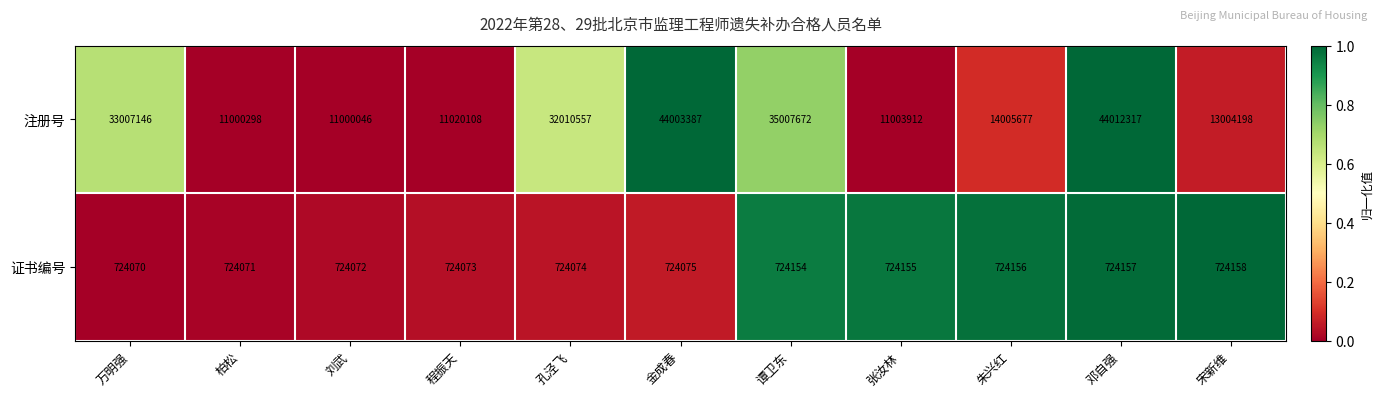

At which label does 注册号 first exceed 14005677?

万明强